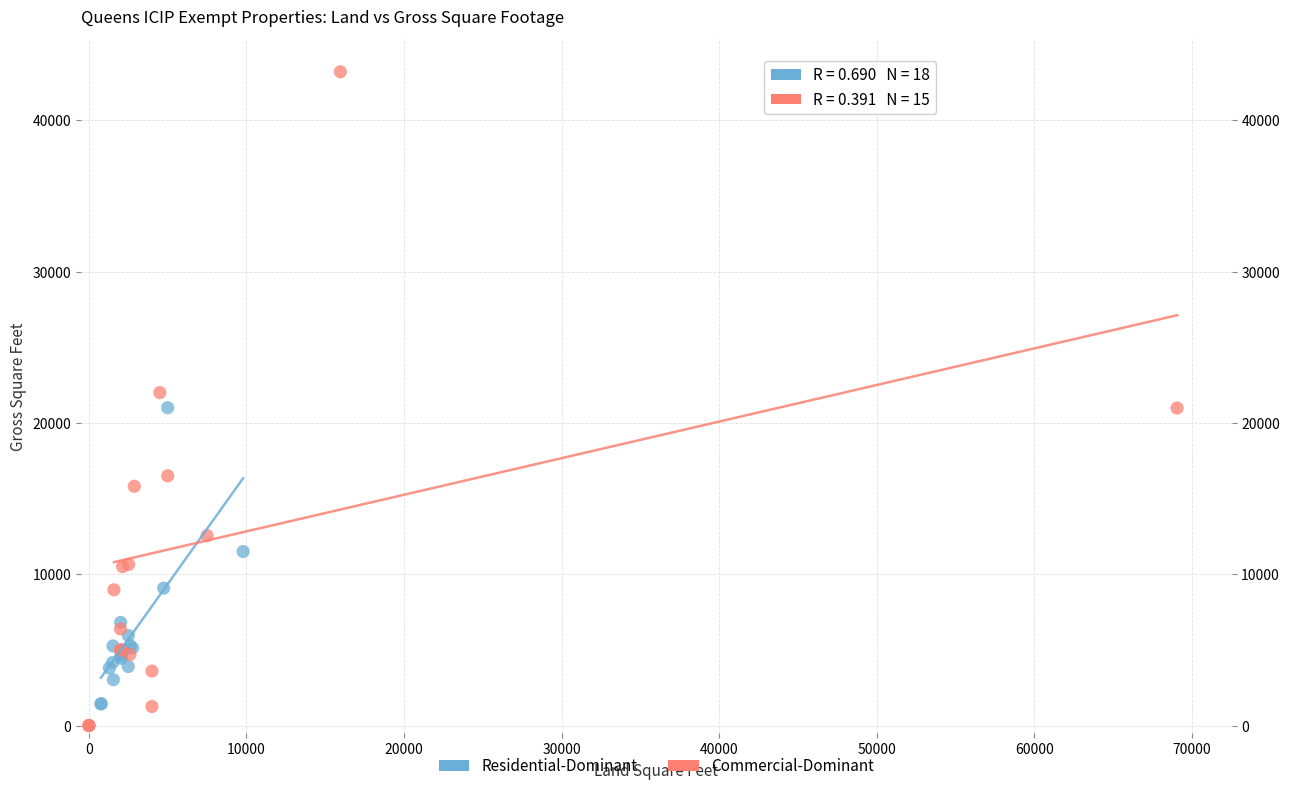

Which series has the largest Y range (max minus min)?

Commercial-Dominant